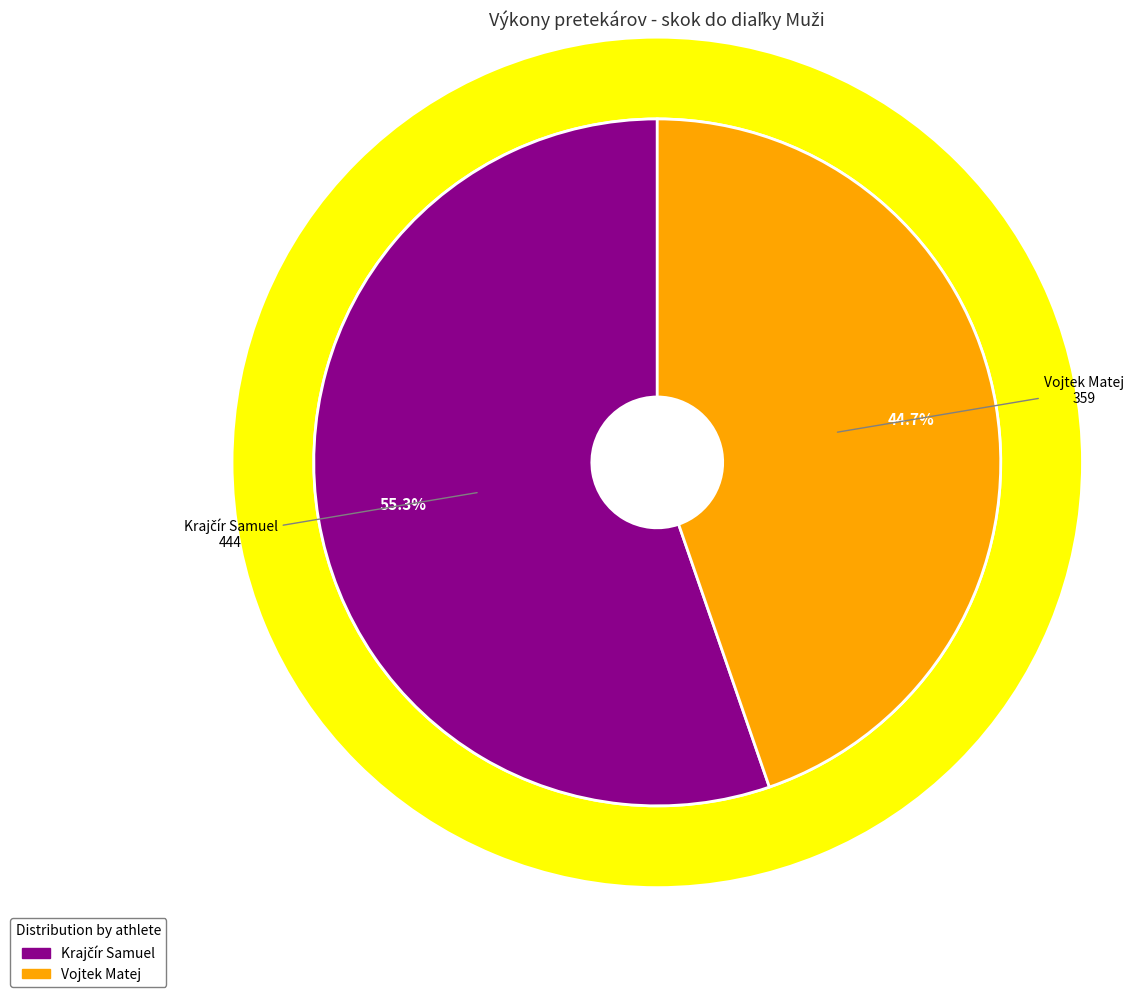

The Krajčír Samuel slice represents 55% of the pie. True or false?

True